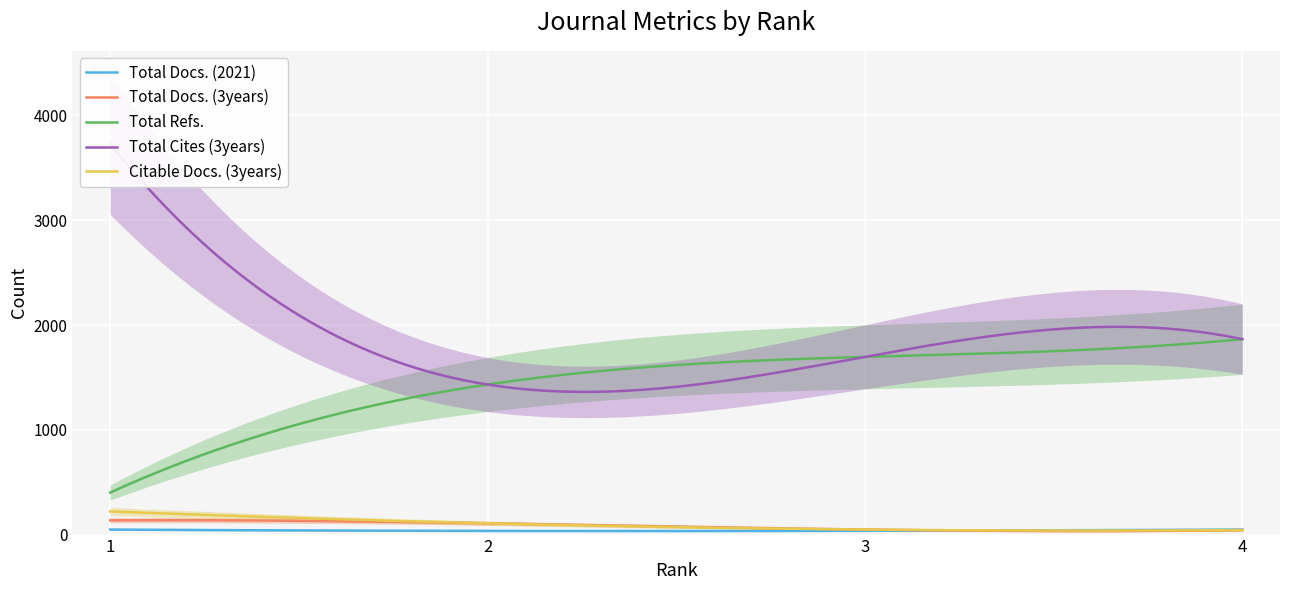

At which category does the chart reach its minimum across all series?

2